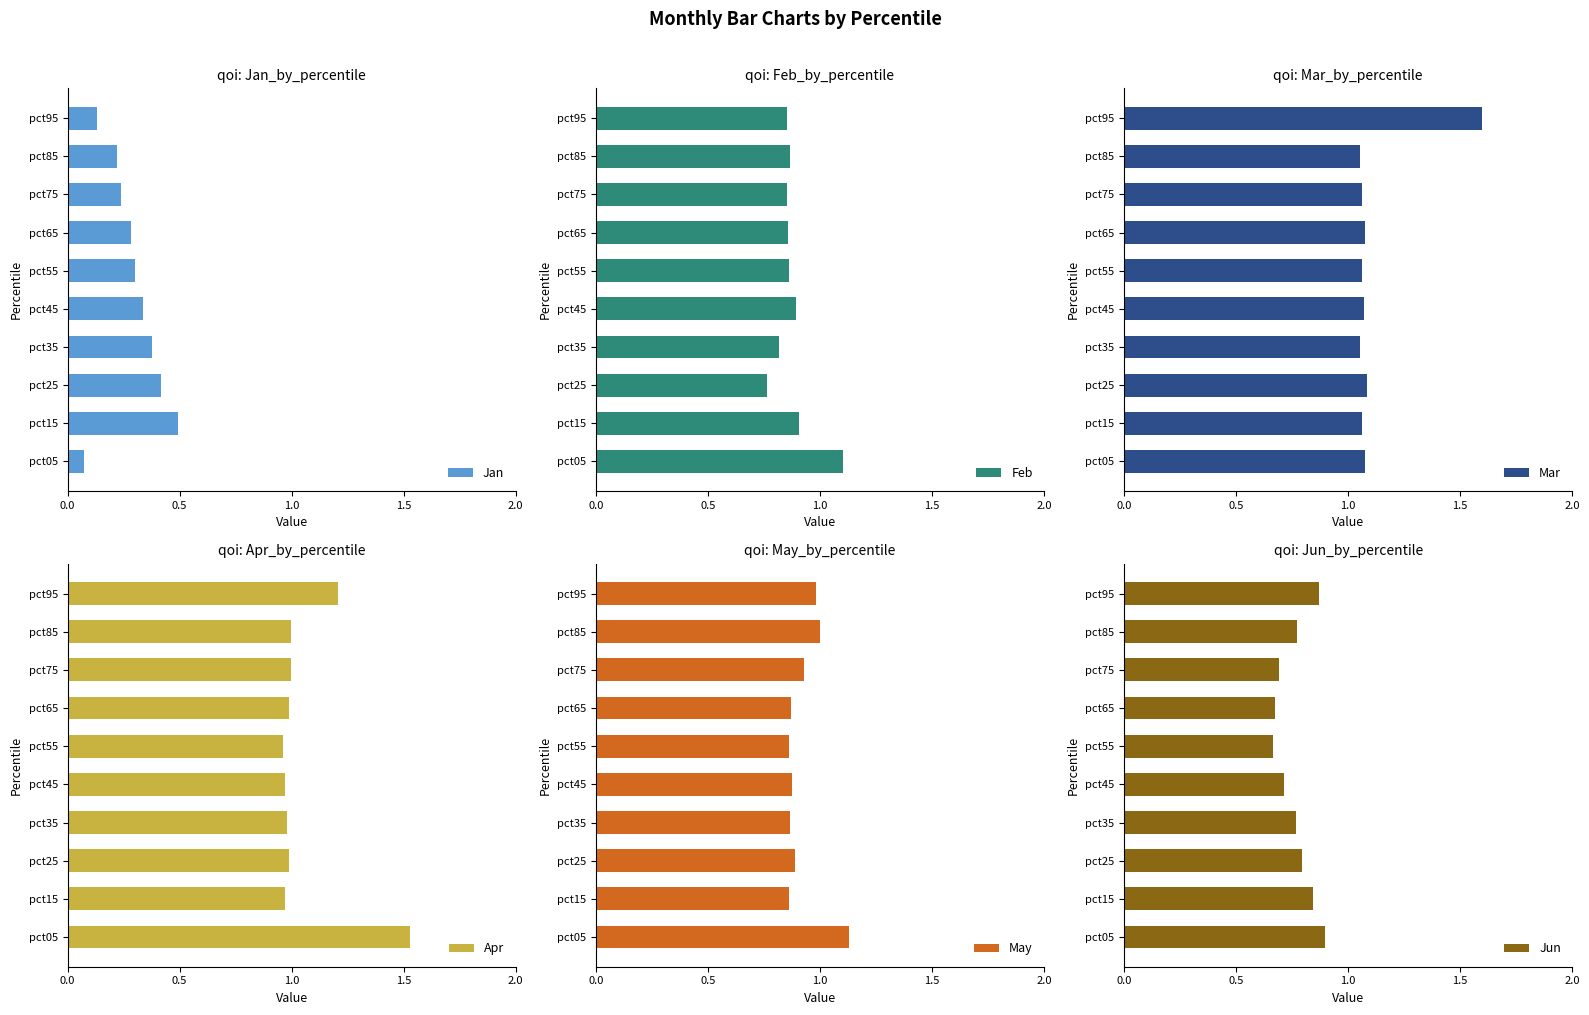

The Apr series shows 0.6 at pct75. True or false?

False